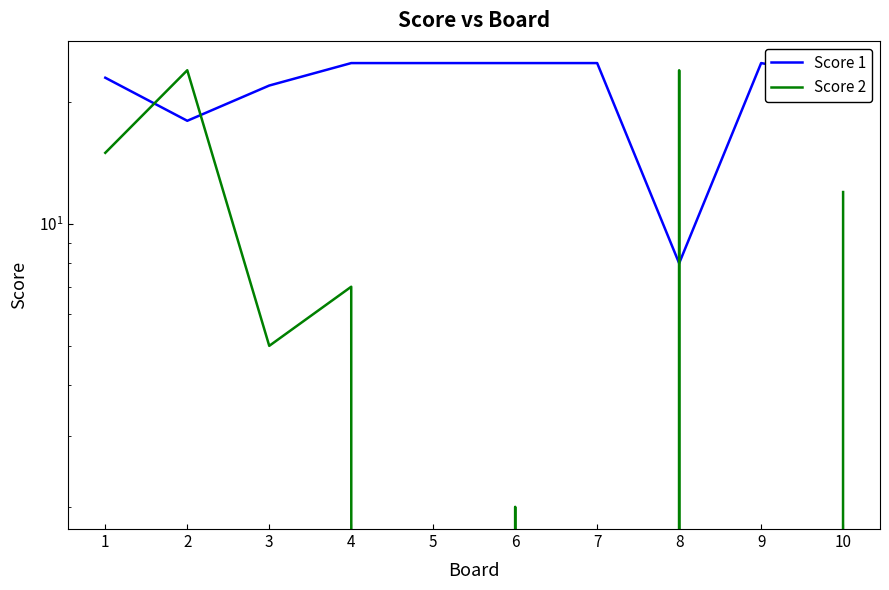

At which label is Score 2 closest to 12?

10